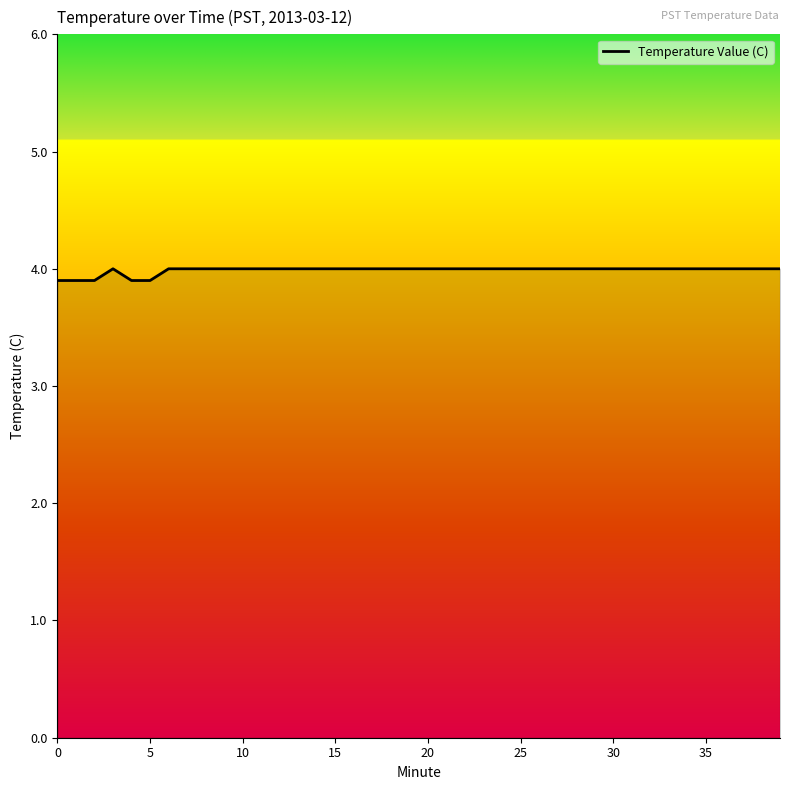

How many interior local peaks (higher than both neighbors) does the data have?

1